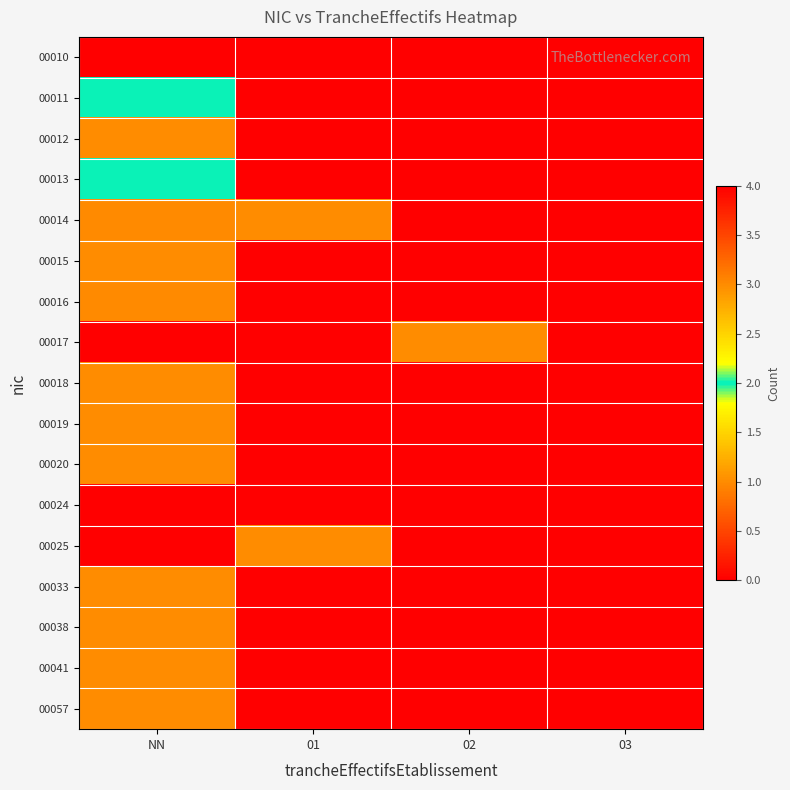

Which category has the highest value across all series?

NN